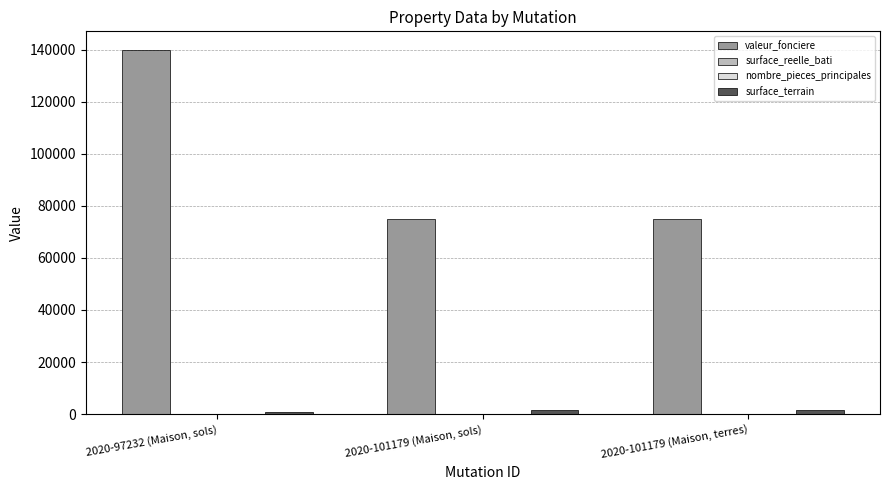

Which category has the highest value across all series?

2020-97232 (Maison, sols)